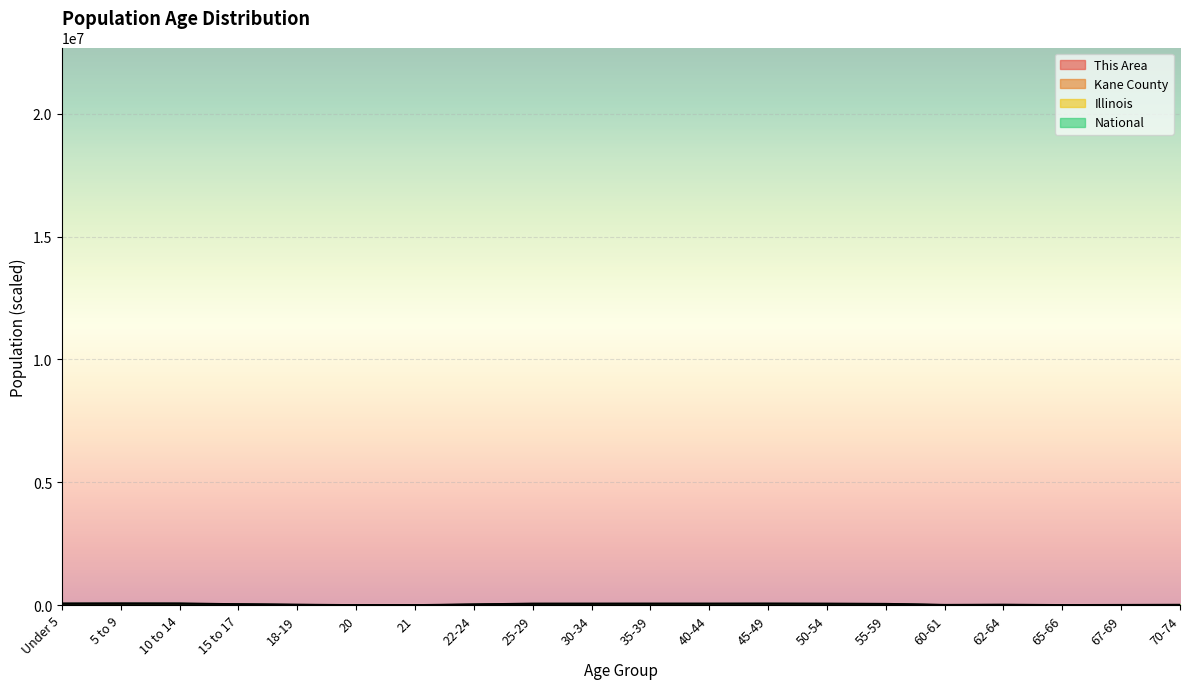

How many lines are shown in the chart?

4